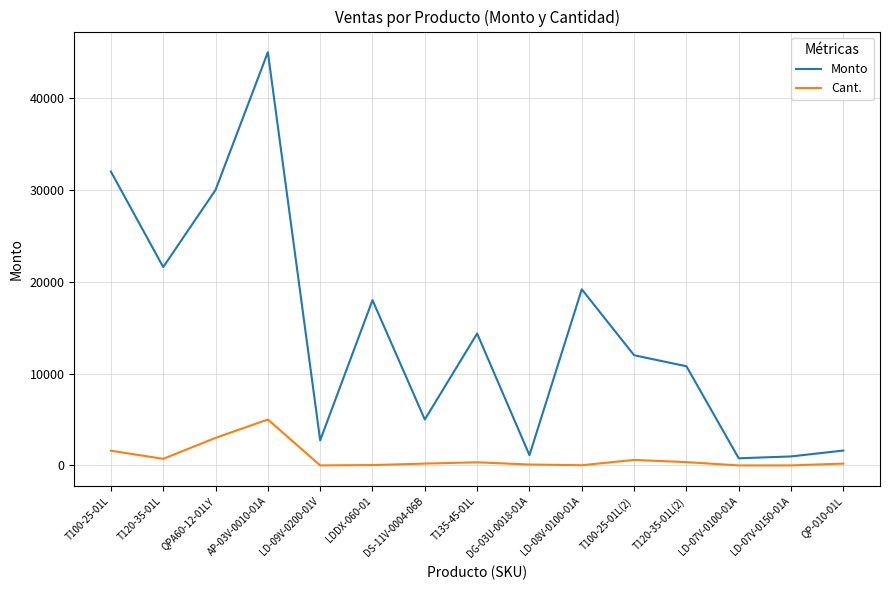

At how many categories does at least one series exceed 16890?

6